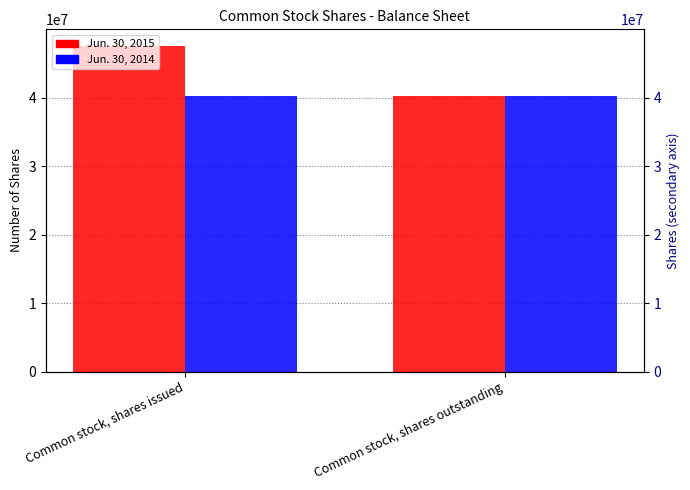

How many categories are shown in the chart?

2